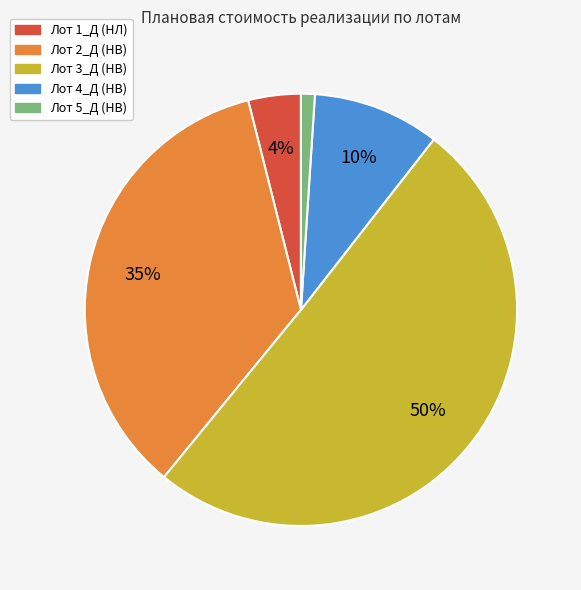

To the nearest percent, what is the difference between the largest and smallest slice percentages?

49%